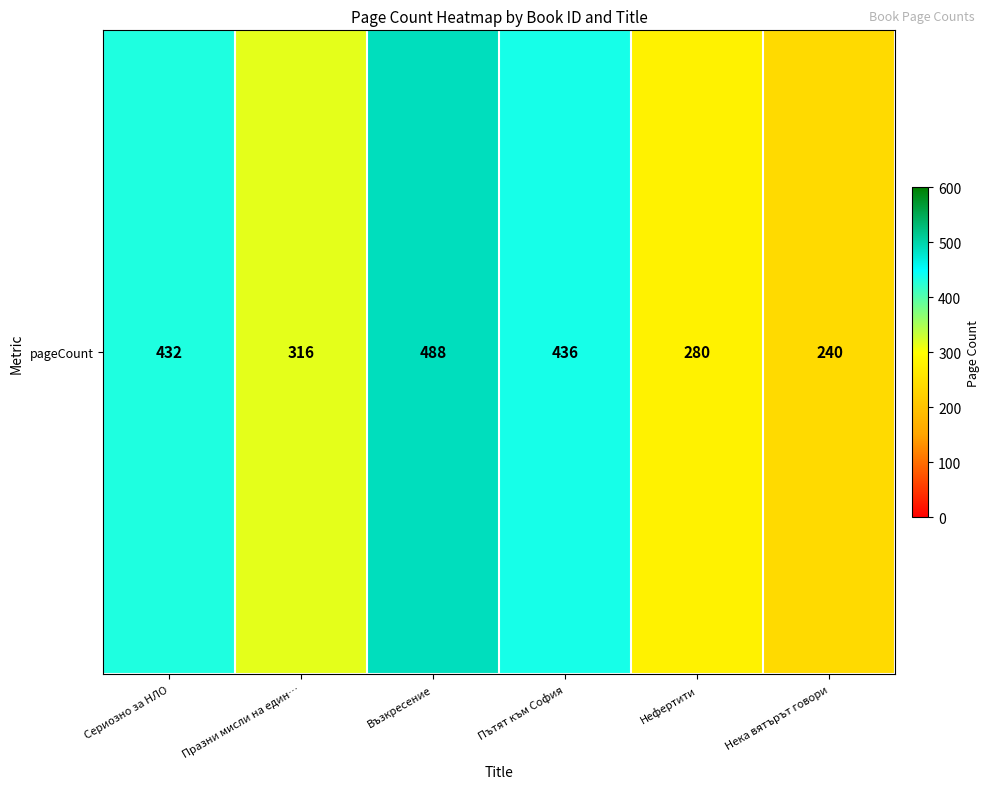

Which has a higher value, Празни мисли на един… or Пътят към София?

Пътят към София